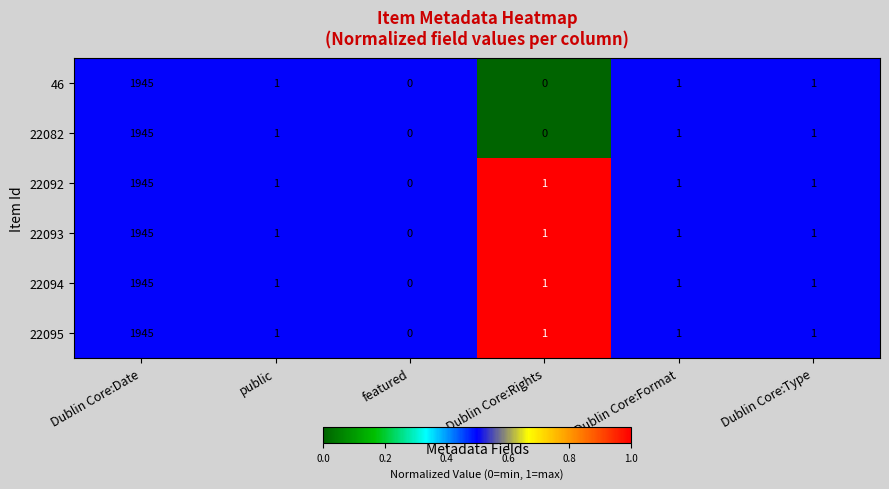

How many data points does each series have?

6